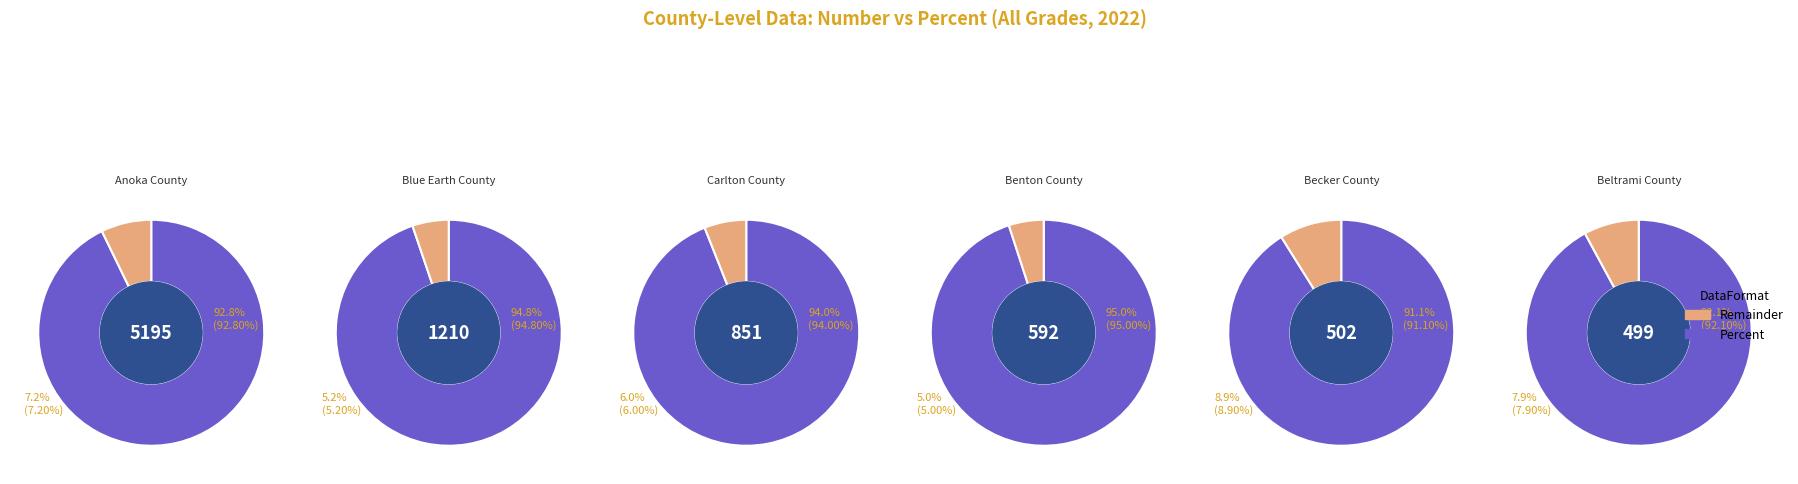

Is it true that Becker County is 1% of the pie?

False